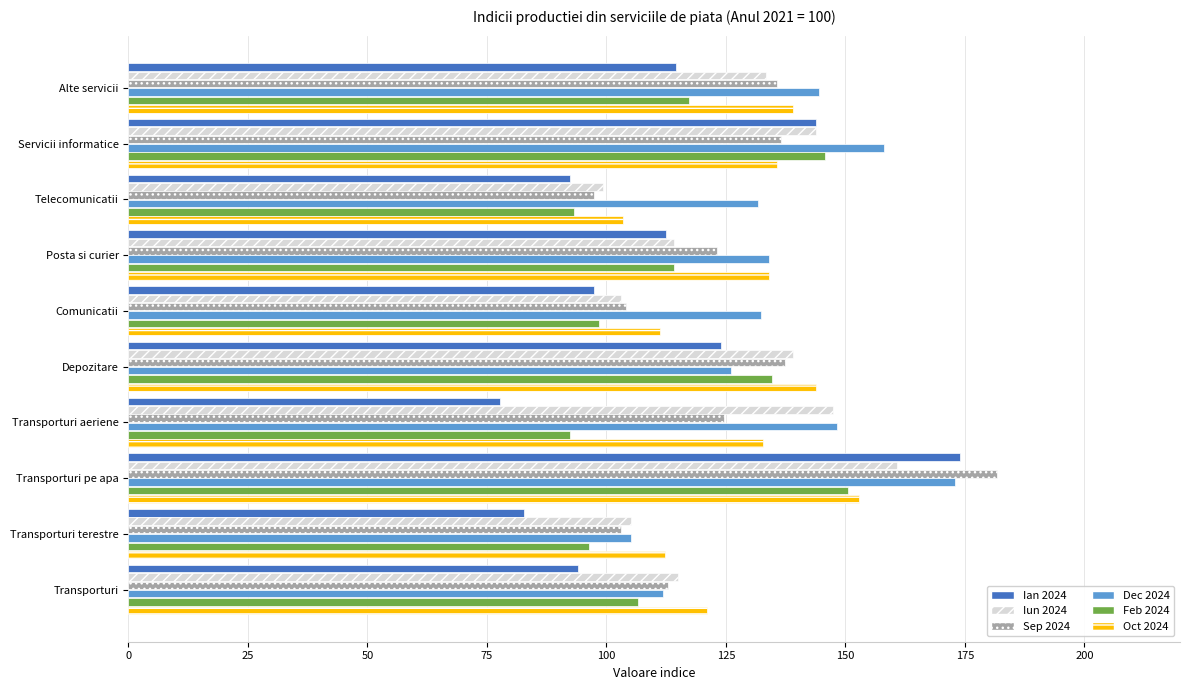

The value of Ian 2024 at Servicii informatice is 192.3. True or false?

False